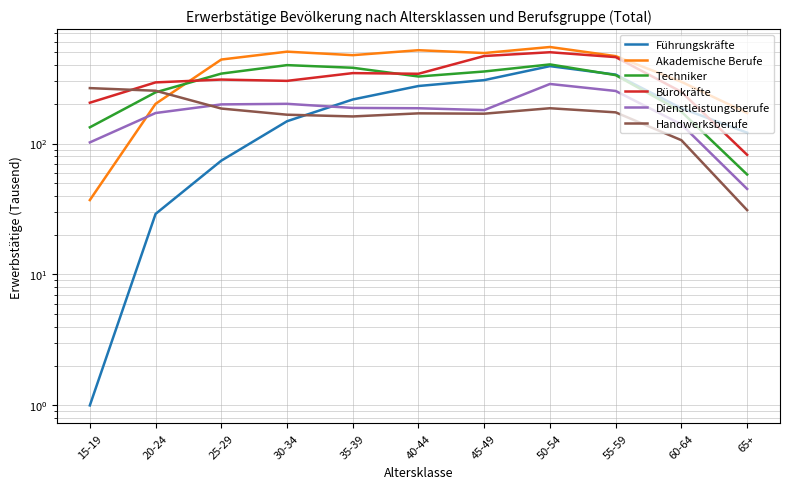

Between 55-59 and 60-64, which series saw the biggest shift?

Bürokräfte